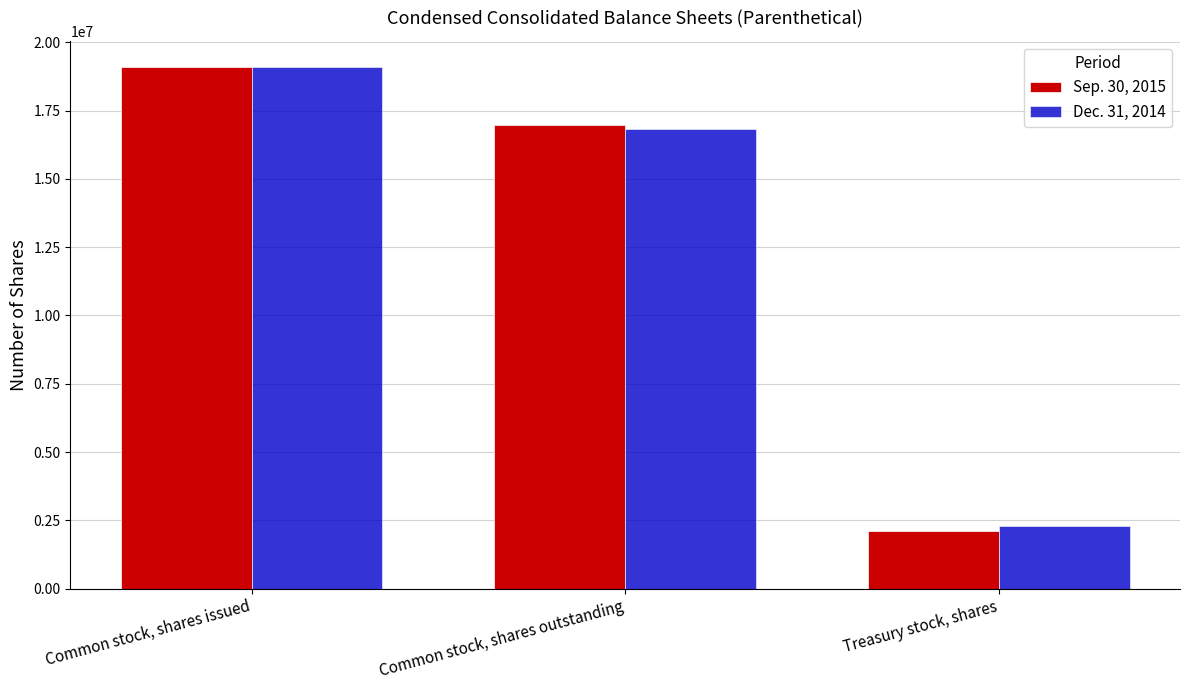

What position from the left is Common stock, shares issued?

1